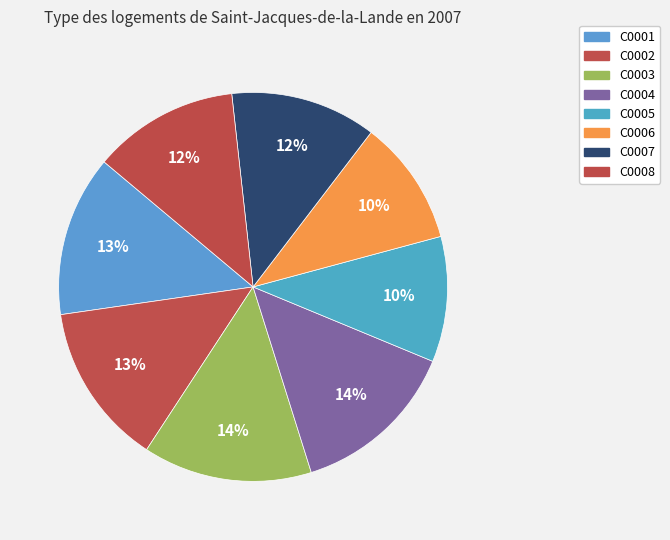

Count the number of slices in the pie.

8